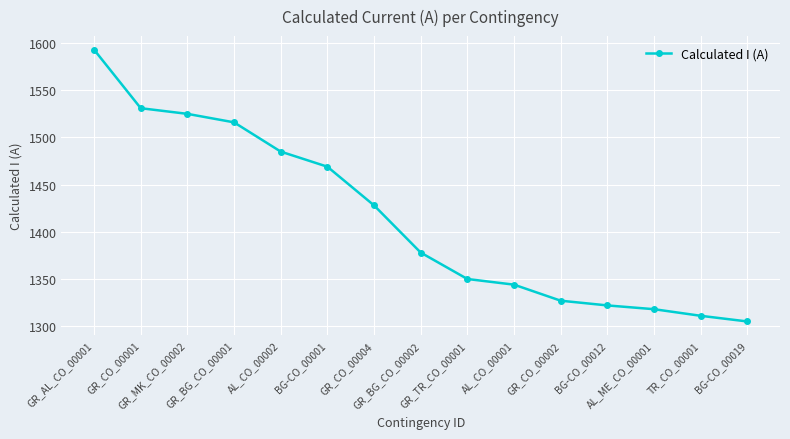

What is the difference between the maximum and minimum values?

288